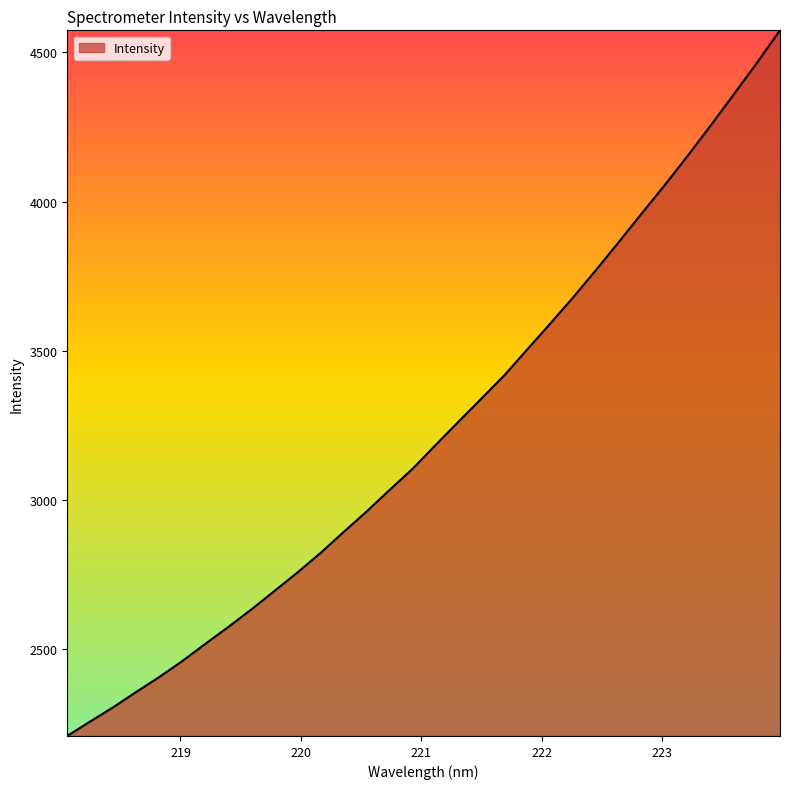

What is the smallest value displayed?

2208.6